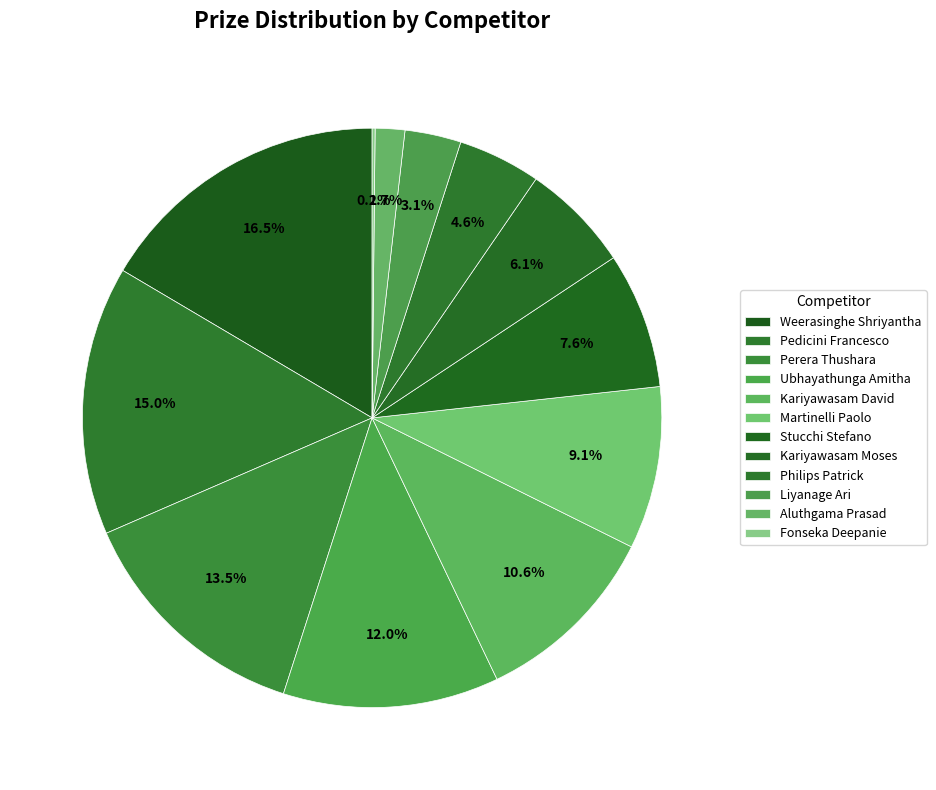

Which slice is the smallest?

Fonseka Deepanie